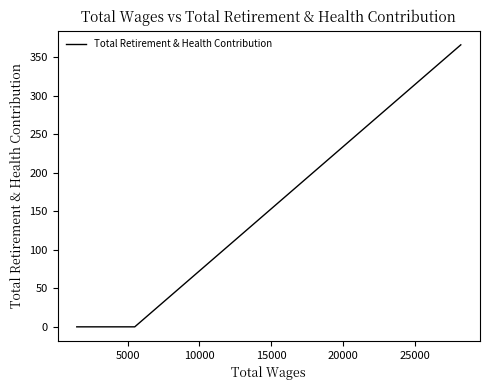

How many values exceed 0?

1